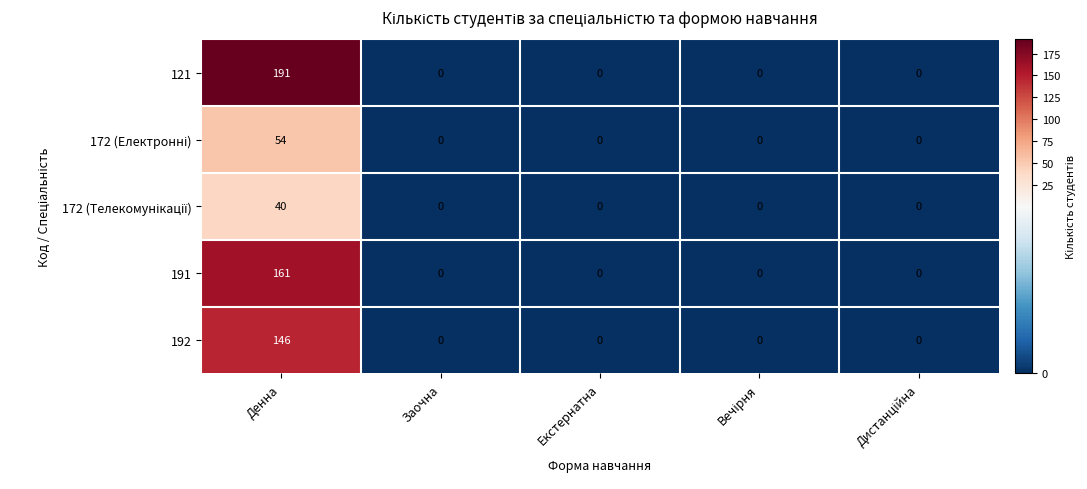

At which category is the sum across all series the highest?

Денна